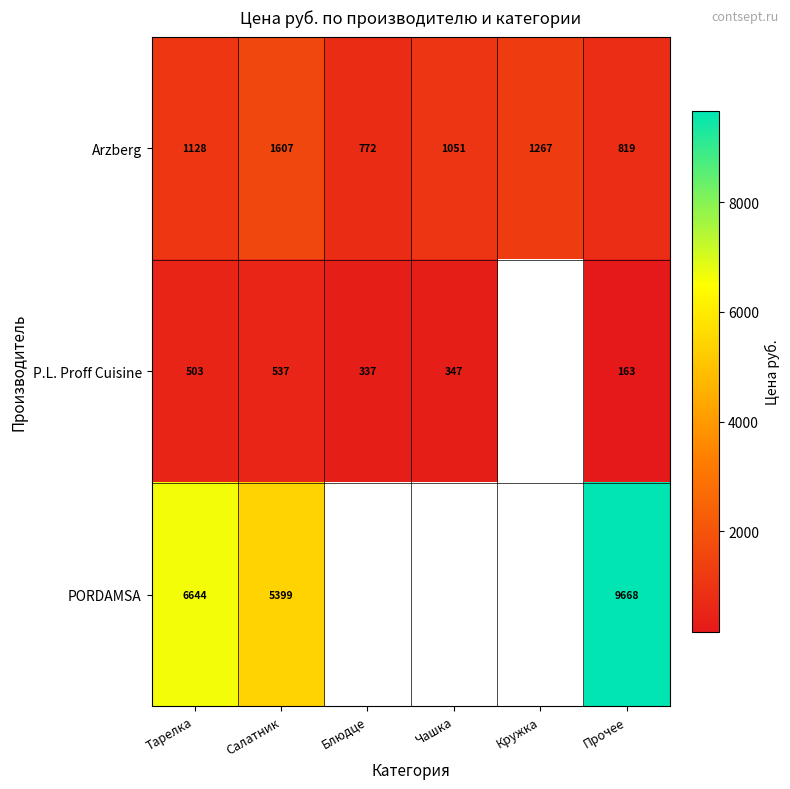

Is the value of Arzberg at Тарелка greater than the value of PORDAMSA at Прочее?

No